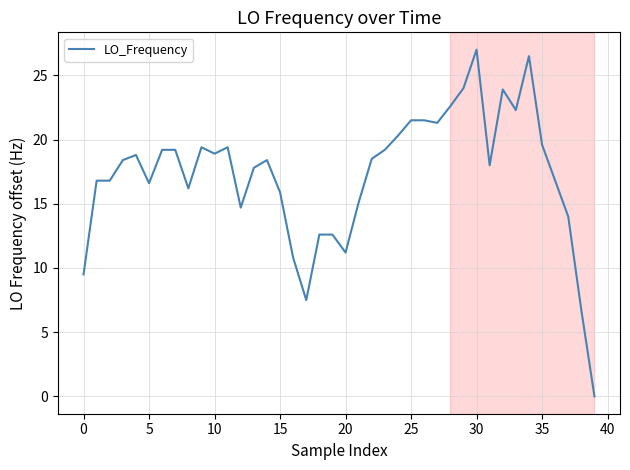

What is the difference between the maximum and minimum values?

27.0